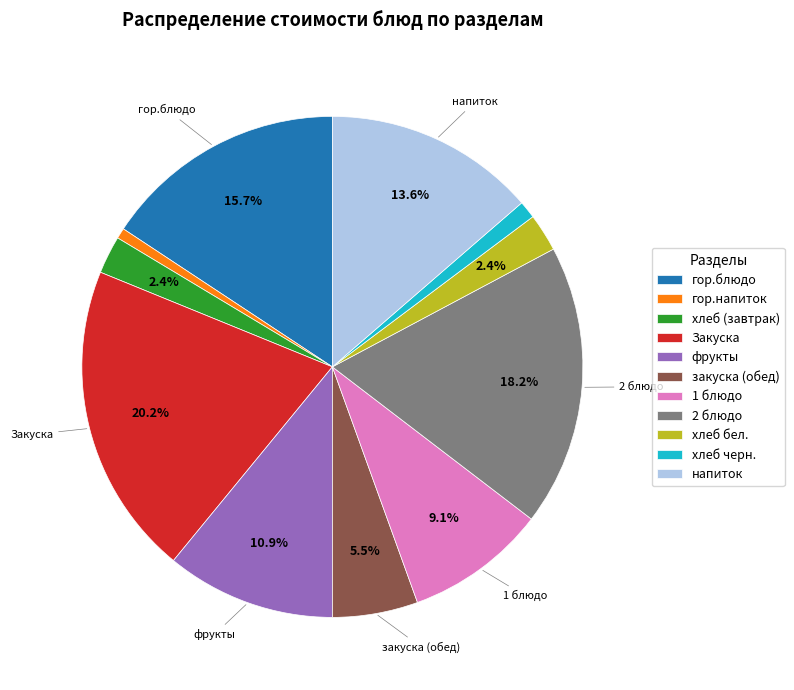

To the nearest percent, what is the average slice percentage?

9%